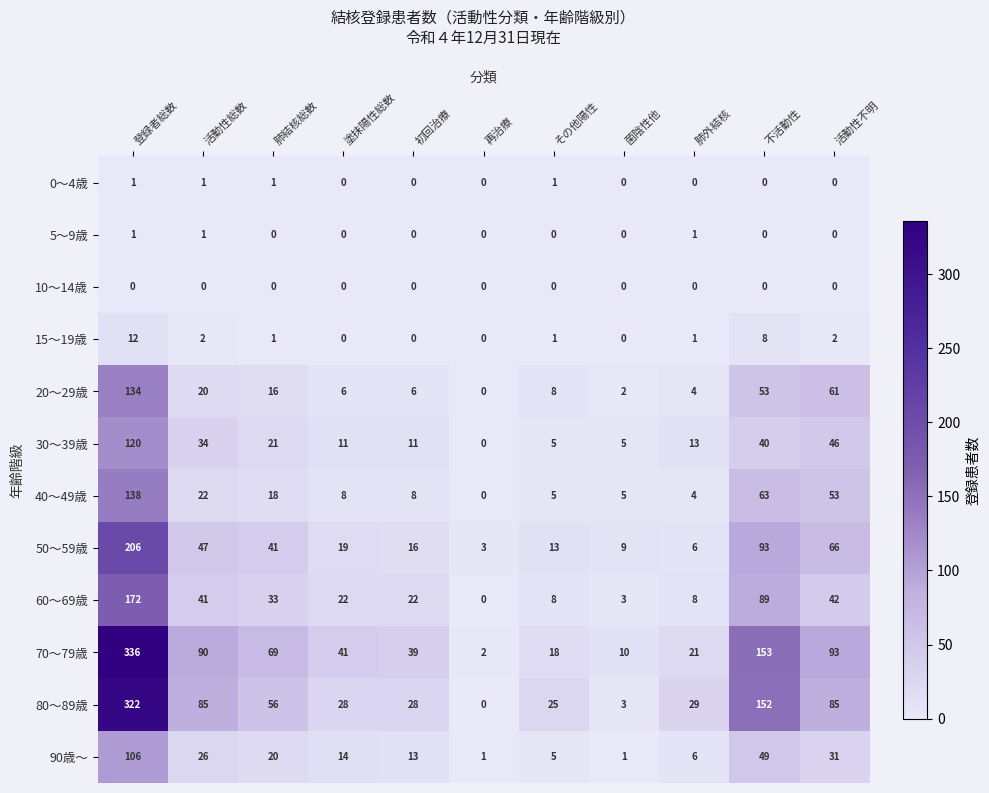

Which series has the largest range (max minus min)?

70～79歳